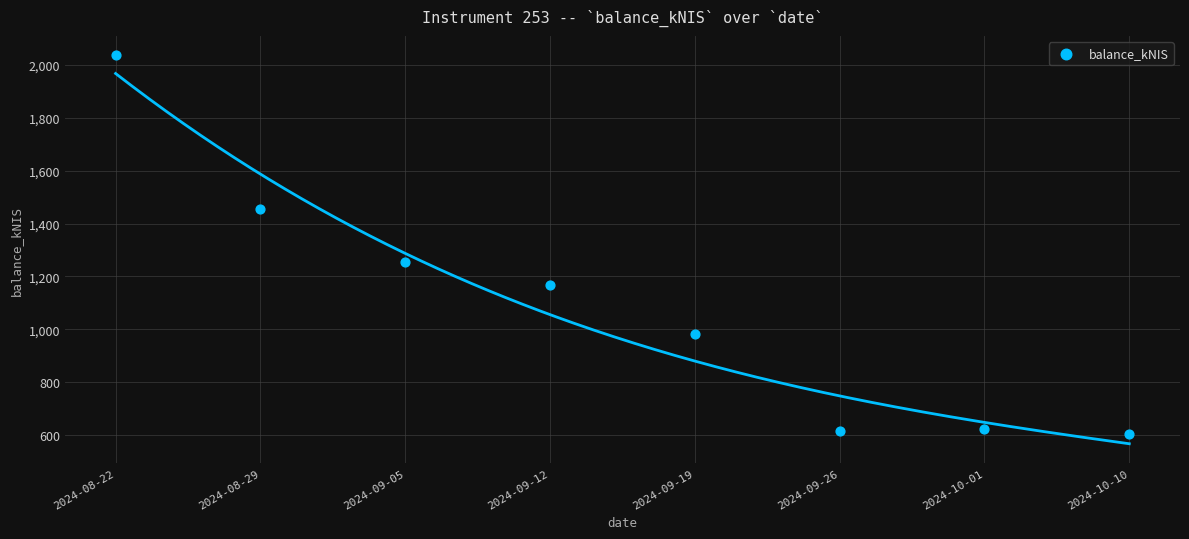

What is the average Y value?

1092.7